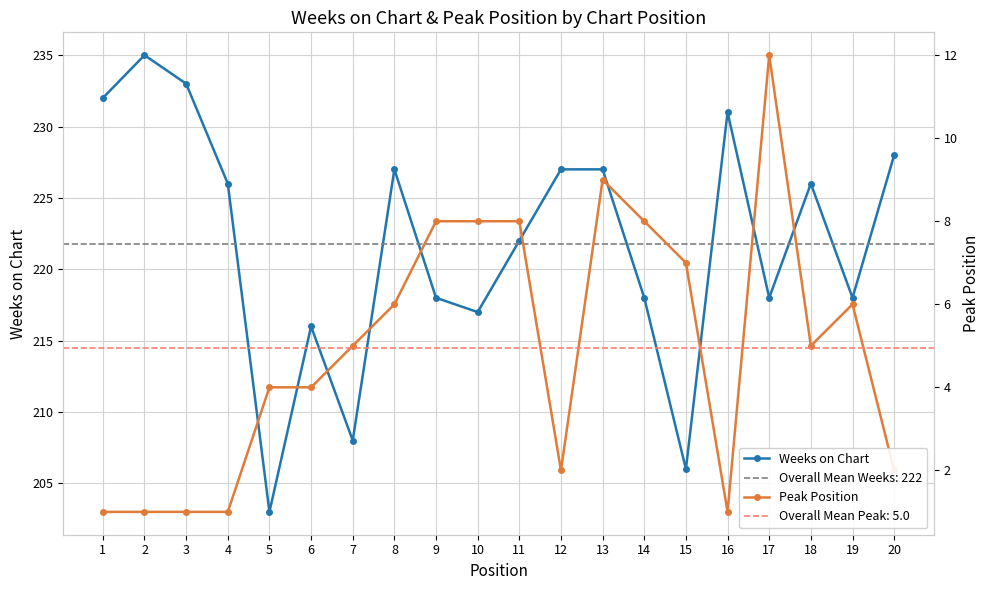

What is the lowest value of the Weeks on Chart series?

203